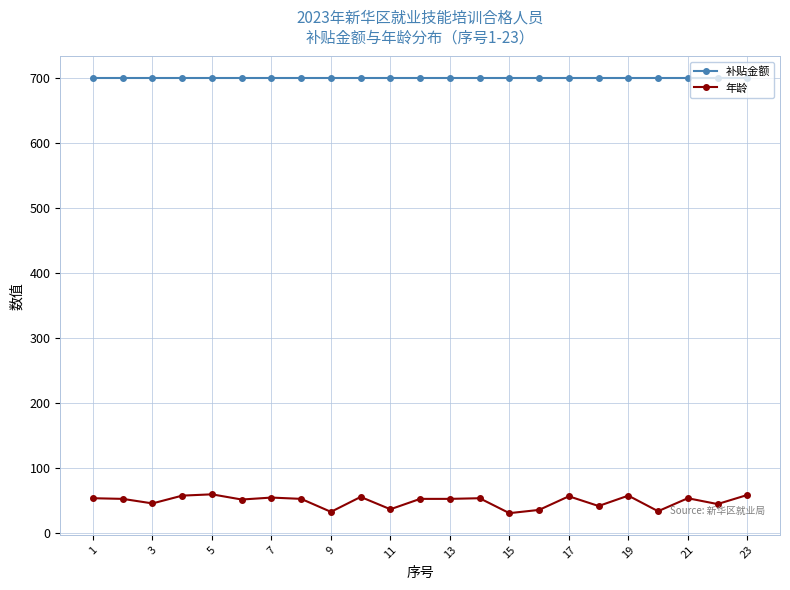

What is the lowest value of the 补贴金额 series?

700